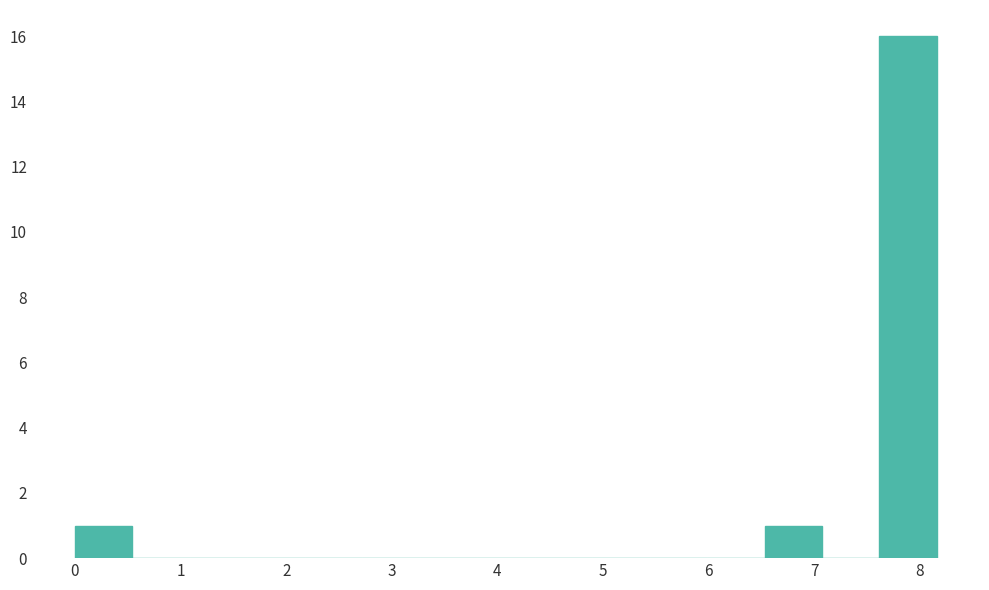

Reading left to right, transcribe this chart: for each bar, give the range it covers on the x-axis and its height. Neither the bar edges nor the heights are printed on the chart, so give them approximately, as read against the axes.

0.0 to 0.5: 1
0.5 to 1.1: 0
1.1 to 1.6: 0
1.6 to 2.2: 0
2.2 to 2.7: 0
2.7 to 3.3: 0
3.3 to 3.8: 0
3.8 to 4.4: 0
4.4 to 4.9: 0
4.9 to 5.4: 0
5.4 to 6.0: 0
6.0 to 6.5: 0
6.5 to 7.1: 1
7.1 to 7.6: 0
7.6 to 8.2: 16